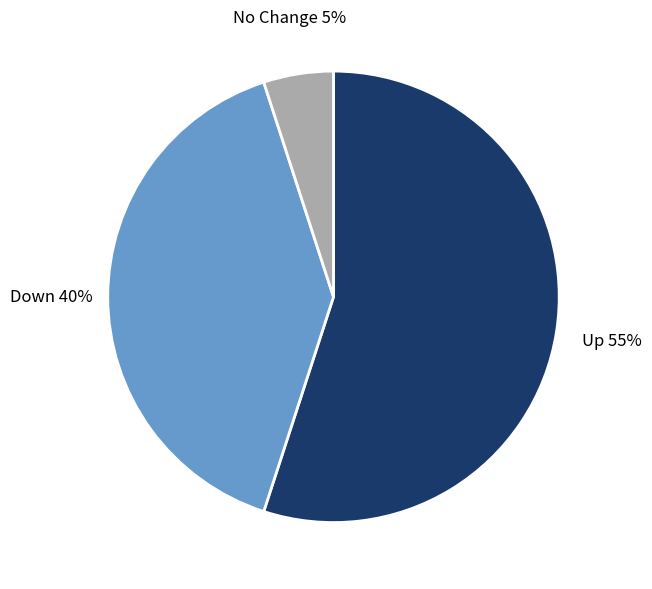

Is there a majority slice in this chart?

Yes